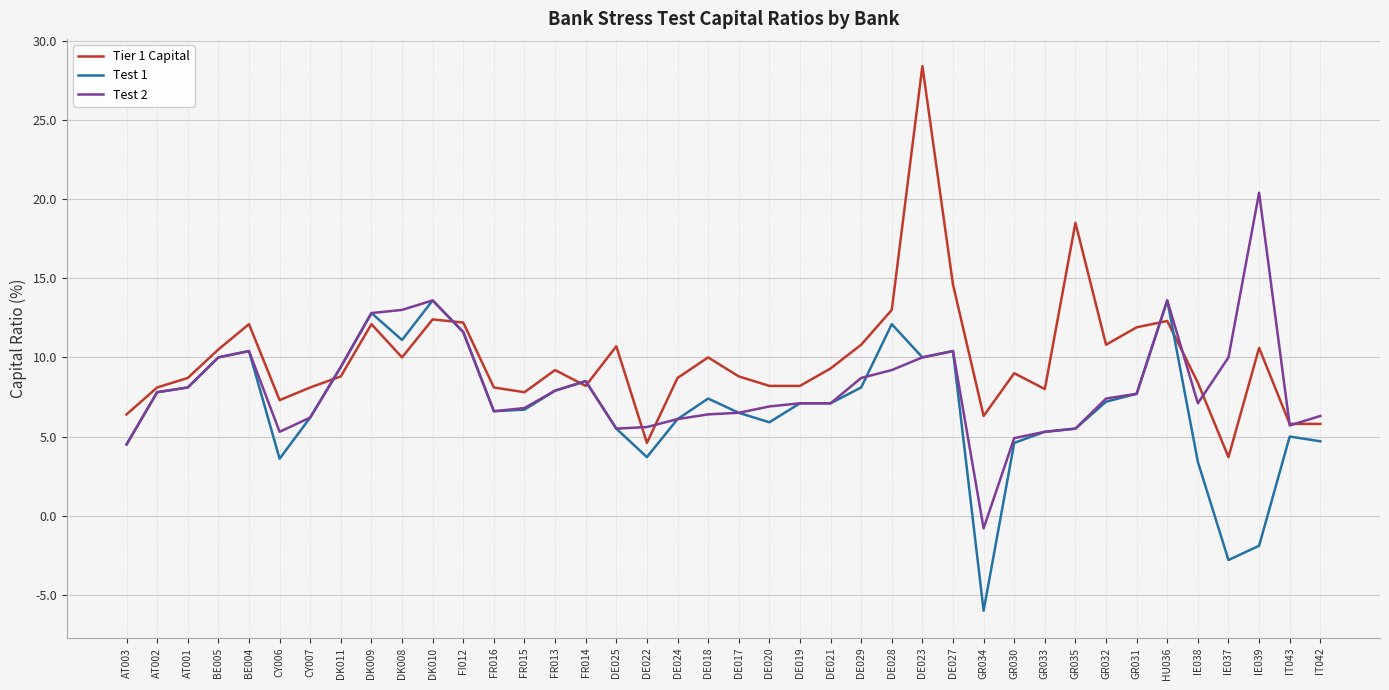

Which series has the largest total across all categories?

Tier 1 Capital